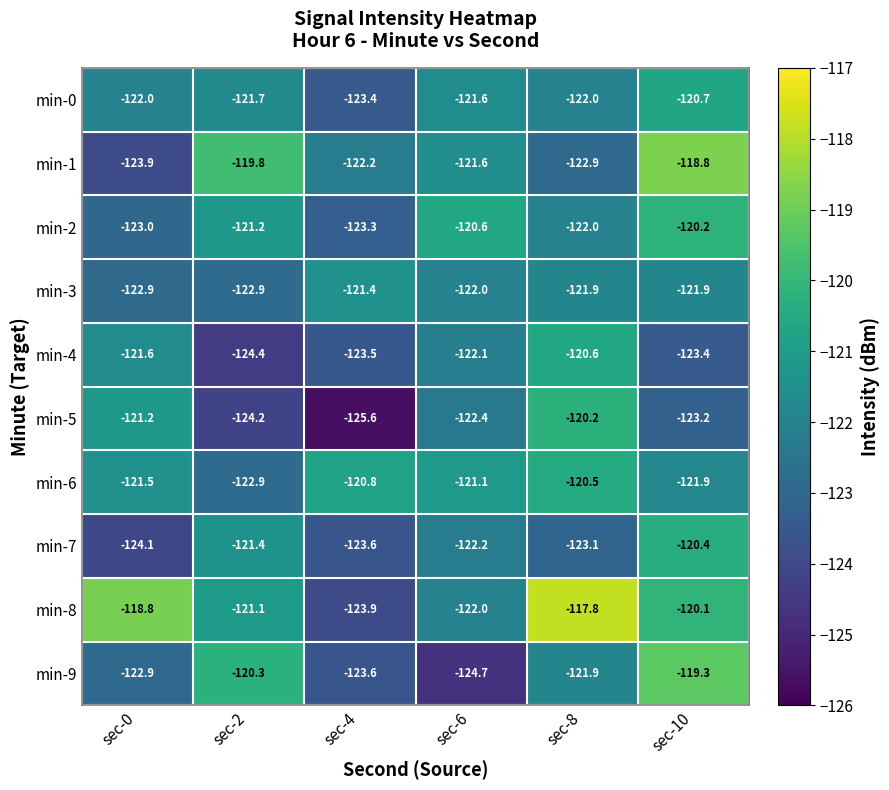

The value of min-7 at sec-0 is -36.5. True or false?

False